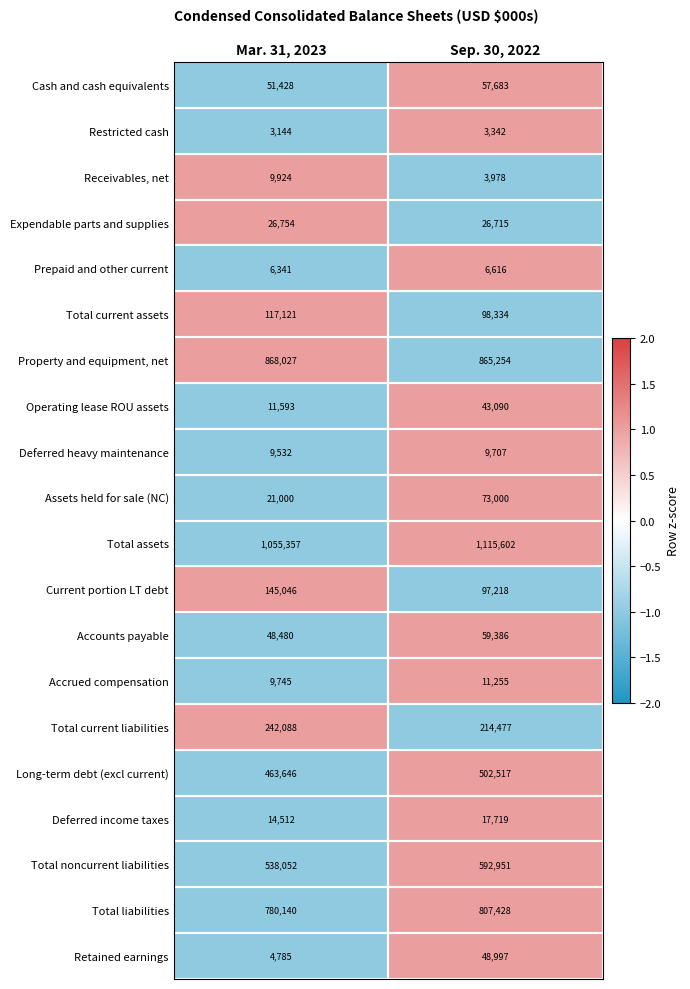

Where is Expendable parts and supplies nearest to the value 26734?

Sep. 30, 2022